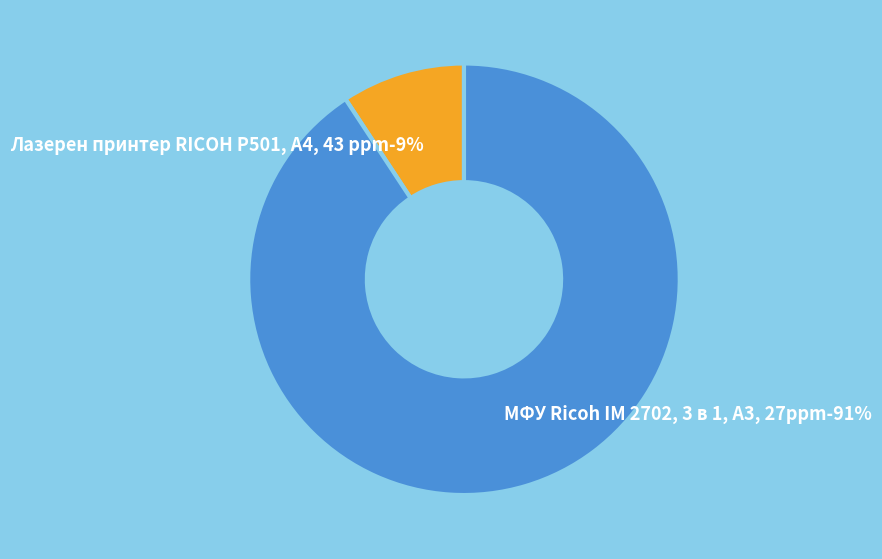

True or false: Лазерен принтер RICOH P501, A4, 43 ppm accounts for 9% of the total.

True